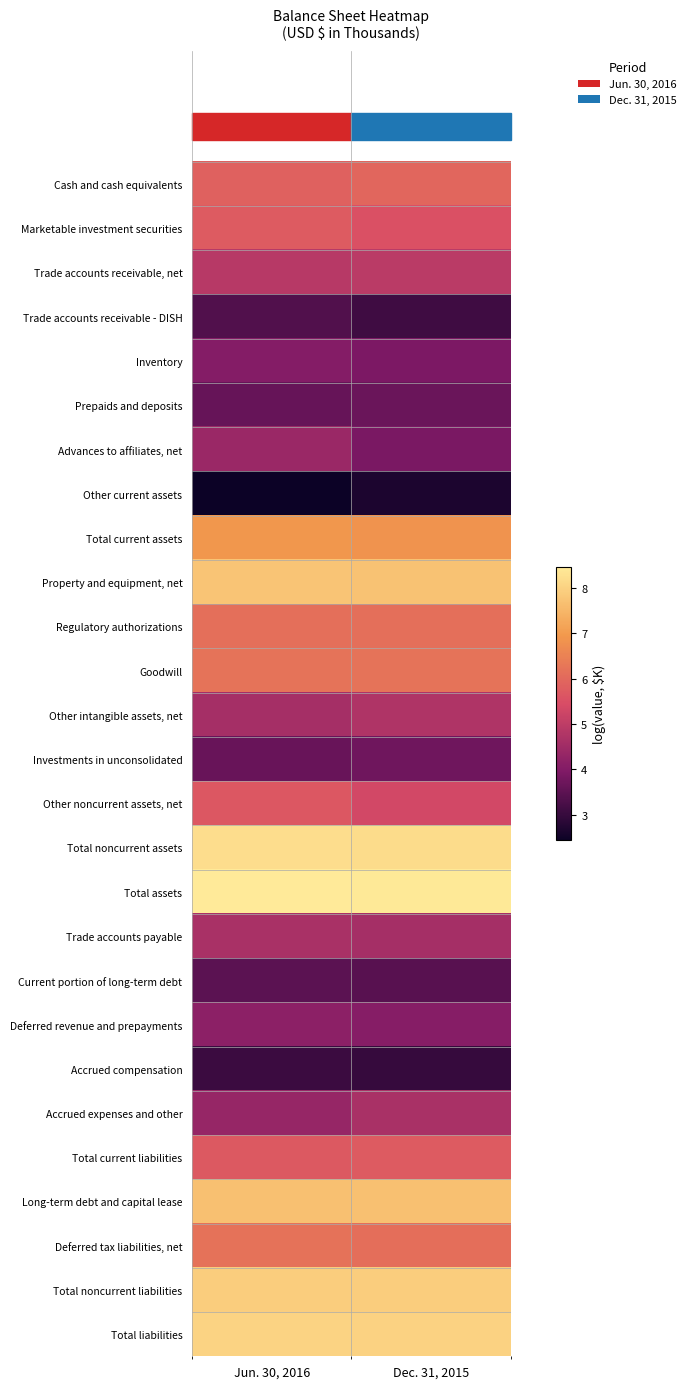

Reading left to right, extract all data points from this chart.

Cash and cash equivalents: Jun. 30, 2016=5.9	Dec. 31, 2015=6.0
Marketable investment securities: Jun. 30, 2016=5.8	Dec. 31, 2015=5.5
Trade accounts receivable, net: Jun. 30, 2016=4.9	Dec. 31, 2015=4.9
Trade accounts receivable - DISH: Jun. 30, 2016=3.3	Dec. 31, 2015=3.1
Inventory: Jun. 30, 2016=4.0	Dec. 31, 2015=3.9
Prepaids and deposits: Jun. 30, 2016=3.6	Dec. 31, 2015=3.7
Advances to affiliates, net: Jun. 30, 2016=4.4	Dec. 31, 2015=3.9
Other current assets: Jun. 30, 2016=2.4	Dec. 31, 2015=2.7
Total current assets: Jun. 30, 2016=6.9	Dec. 31, 2015=6.9
Property and equipment, net: Jun. 30, 2016=7.8	Dec. 31, 2015=7.7
Regulatory authorizations: Jun. 30, 2016=6.2	Dec. 31, 2015=6.2
Goodwill: Jun. 30, 2016=6.2	Dec. 31, 2015=6.2
Other intangible assets, net: Jun. 30, 2016=4.6	Dec. 31, 2015=4.8
Investments in unconsolidated: Jun. 30, 2016=3.6	Dec. 31, 2015=3.7
Other noncurrent assets, net: Jun. 30, 2016=5.7	Dec. 31, 2015=5.3
Total noncurrent assets: Jun. 30, 2016=8.2	Dec. 31, 2015=8.2
Total assets: Jun. 30, 2016=8.5	Dec. 31, 2015=8.4
Trade accounts payable: Jun. 30, 2016=4.7	Dec. 31, 2015=4.6
Current portion of long-term debt: Jun. 30, 2016=3.5	Dec. 31, 2015=3.4
Deferred revenue and prepayments: Jun. 30, 2016=4.2	Dec. 31, 2015=4.1
Accrued compensation: Jun. 30, 2016=3.1	Dec. 31, 2015=3.0
Accrued expenses and other: Jun. 30, 2016=4.3	Dec. 31, 2015=4.7
Total current liabilities: Jun. 30, 2016=5.7	Dec. 31, 2015=5.7
Long-term debt and capital lease: Jun. 30, 2016=7.7	Dec. 31, 2015=7.7
Deferred tax liabilities, net: Jun. 30, 2016=6.2	Dec. 31, 2015=6.1
Total noncurrent liabilities: Jun. 30, 2016=7.9	Dec. 31, 2015=7.9
Total liabilities: Jun. 30, 2016=8.0	Dec. 31, 2015=8.0